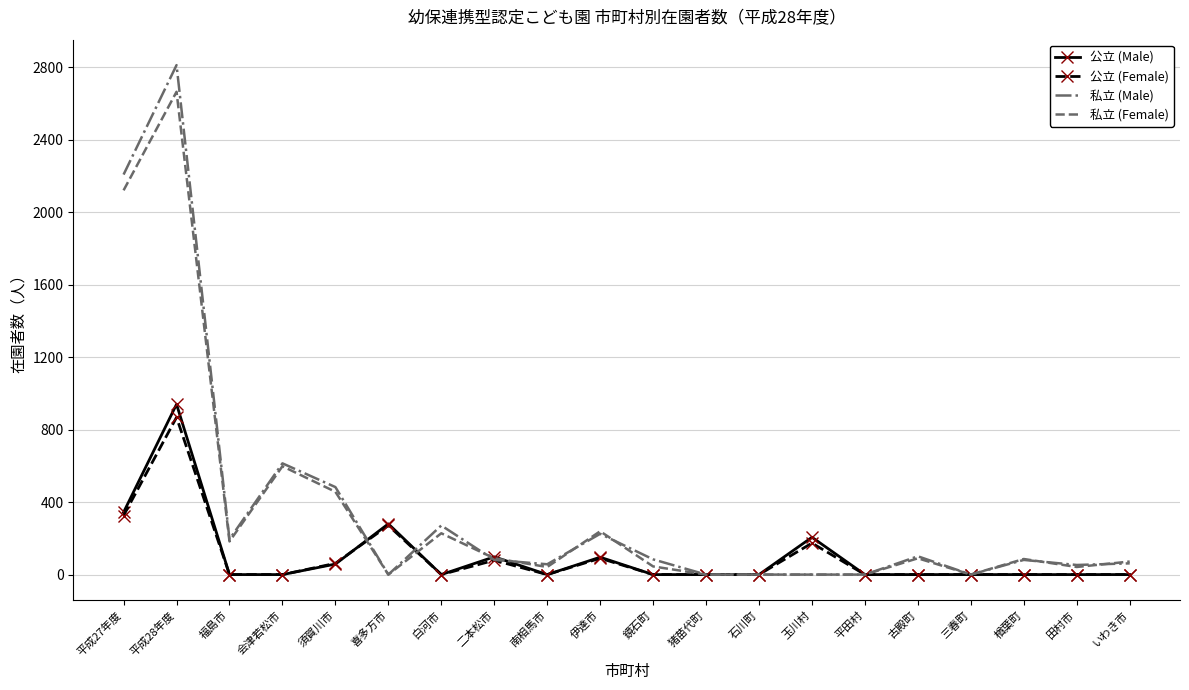

What is the highest value of the 私立 (Female) series?

2665